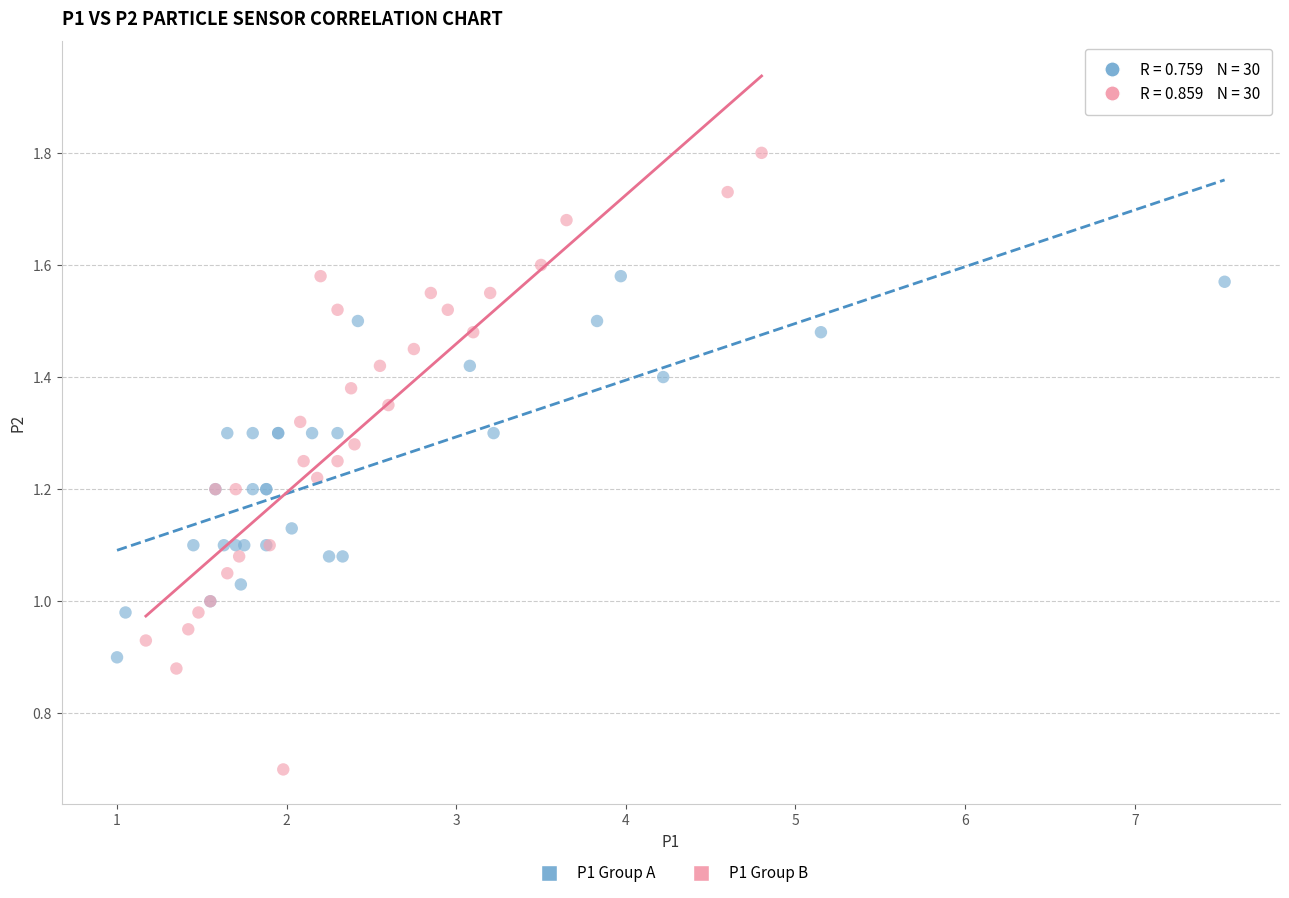

Which series reaches the minimum Y coordinate?

P1 Group B